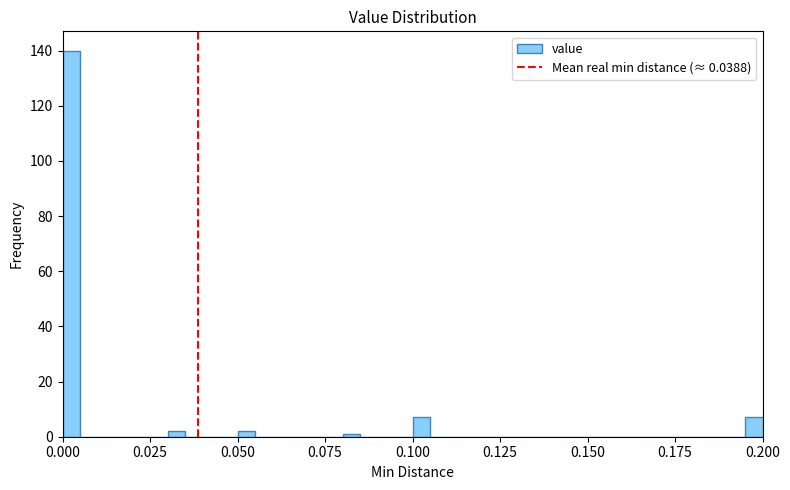

Read against the x-axis, roughly where is the centre of the tallest bar?

0.005